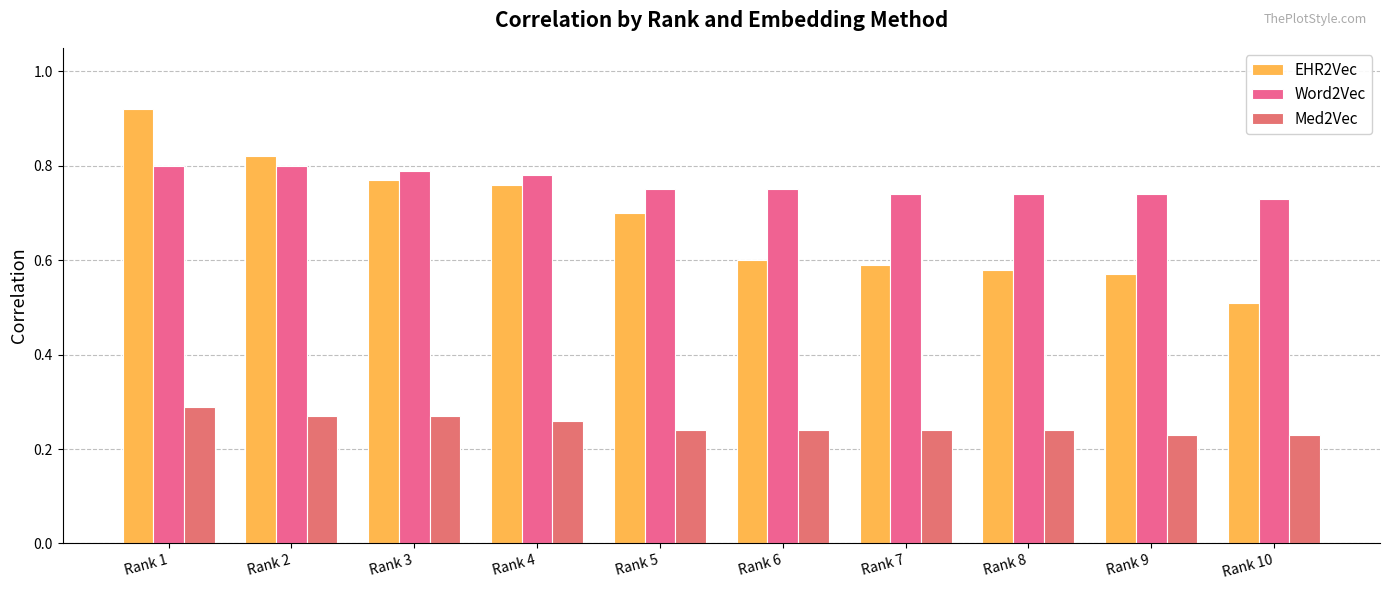

Which category has the lowest value in the Word2Vec series?

Rank 10